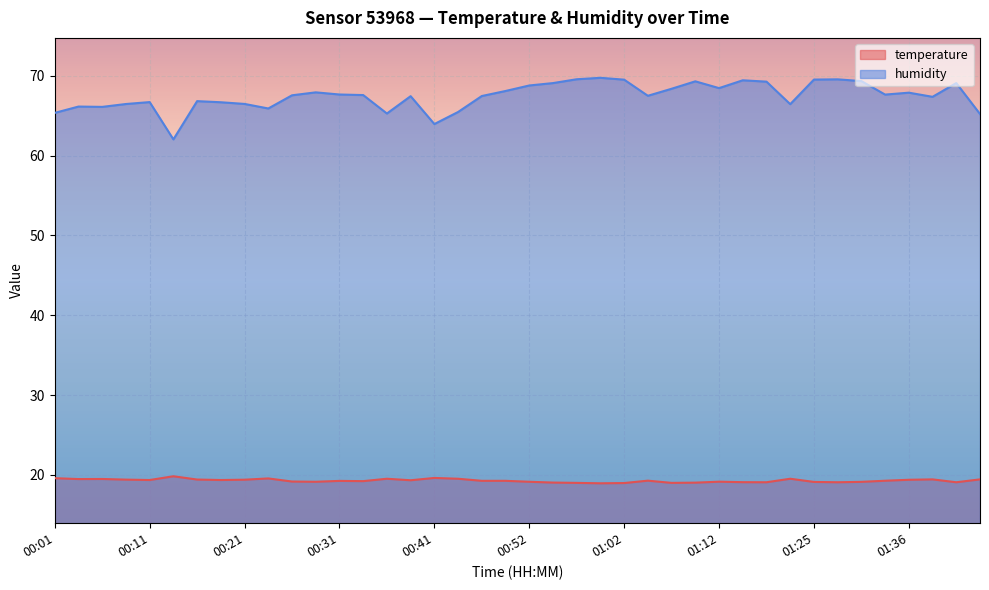

Where is the first local minimum for temperature?

00:03